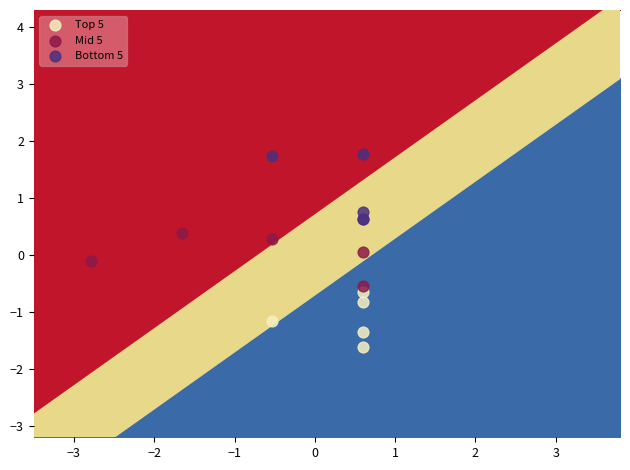

Which series reaches the minimum Y coordinate?

Top 5